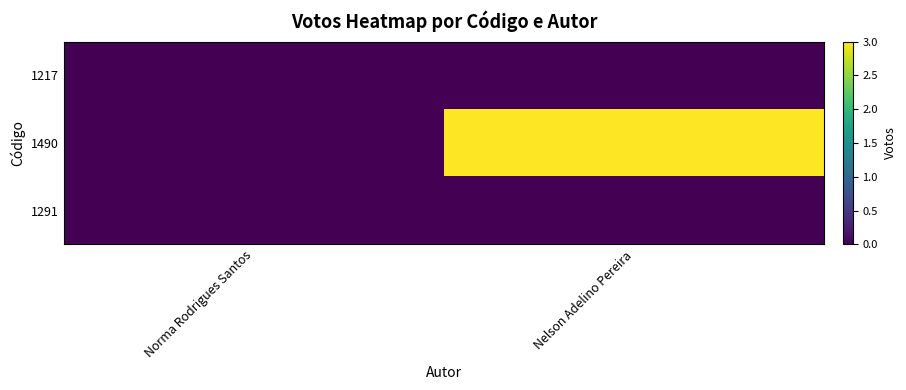

Between Norma Rodrigues Santos and Nelson Adelino Pereira, which series saw the biggest shift?

1490